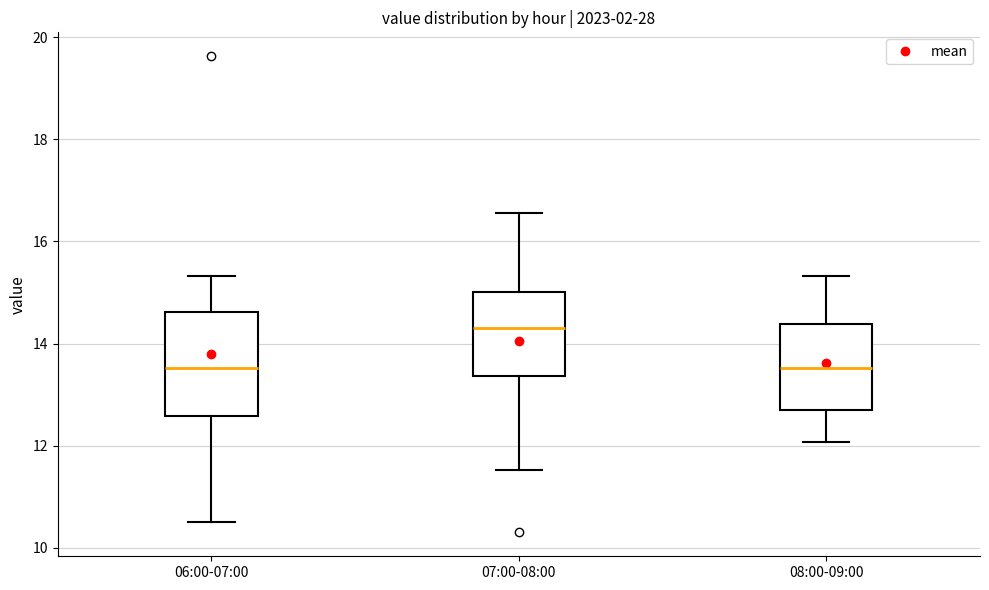

Reading left to right, transcribe this box plot: for each box, give where its median line is, the range the box spans, and where its two whiskers end, as read against the y-axis. The values are not printed on the chart, so give them approximately, as read against the axis.

06:00-07:00: median 13.6, box 12.6 to 14.6, whiskers 10.6 to 15.4
07:00-08:00: median 14.4, box 13.4 to 15.0, whiskers 11.6 to 16.6
08:00-09:00: median 13.6, box 12.8 to 14.4, whiskers 12.0 to 15.4